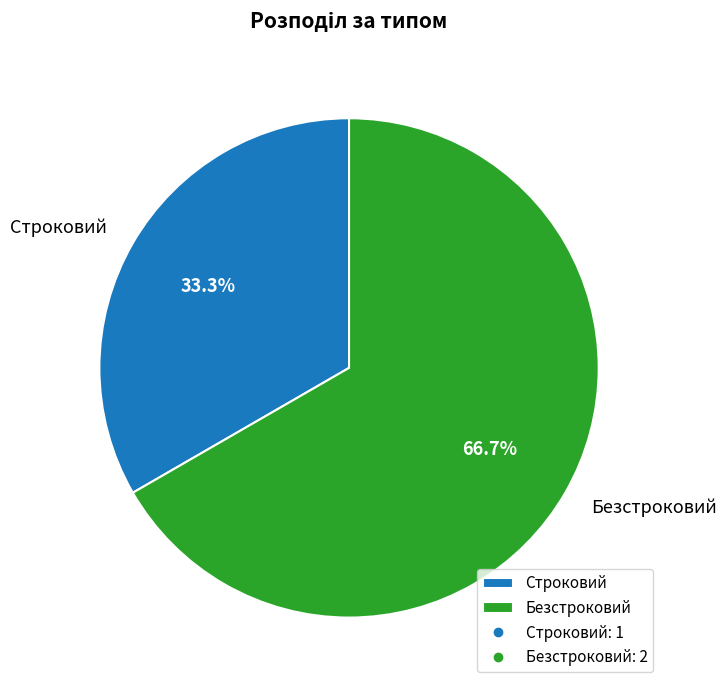

True or false: Безстроковий accounts for 67% of the total.

True